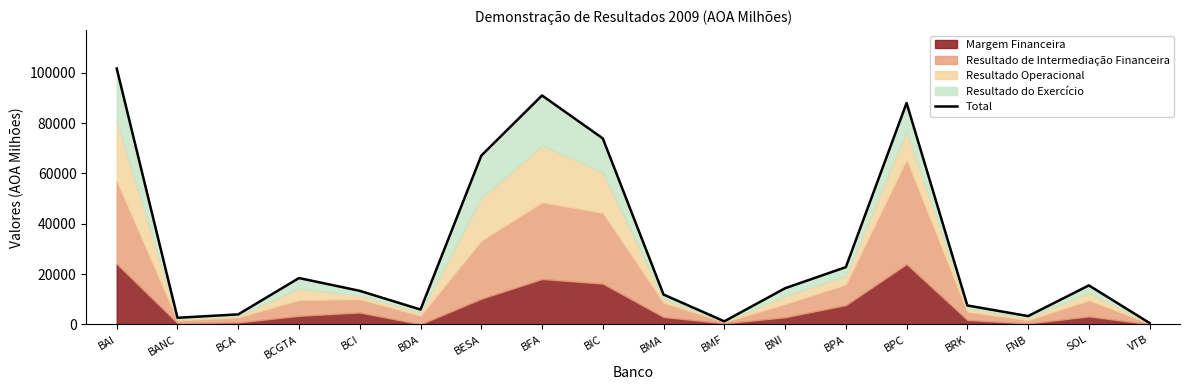

How many values exceed 14361?

8